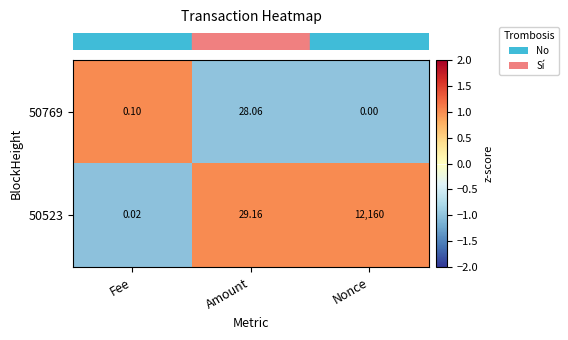

What is the difference between the highest and lowest values at Fee?

0.1